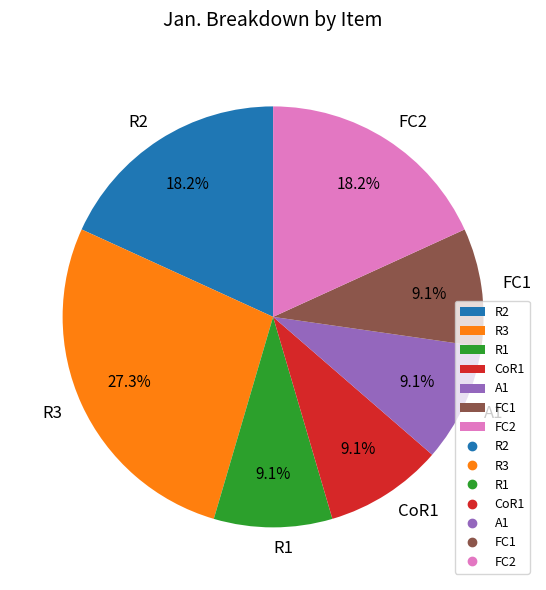

Count the number of slices in the pie.

7